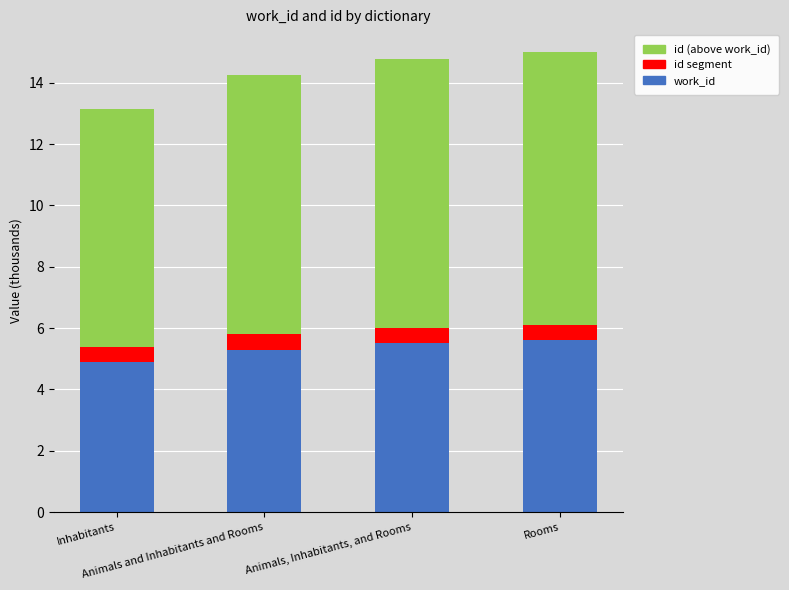

List the series in order of their peak value, lowest first.

id segment, work_id, id (above work_id)